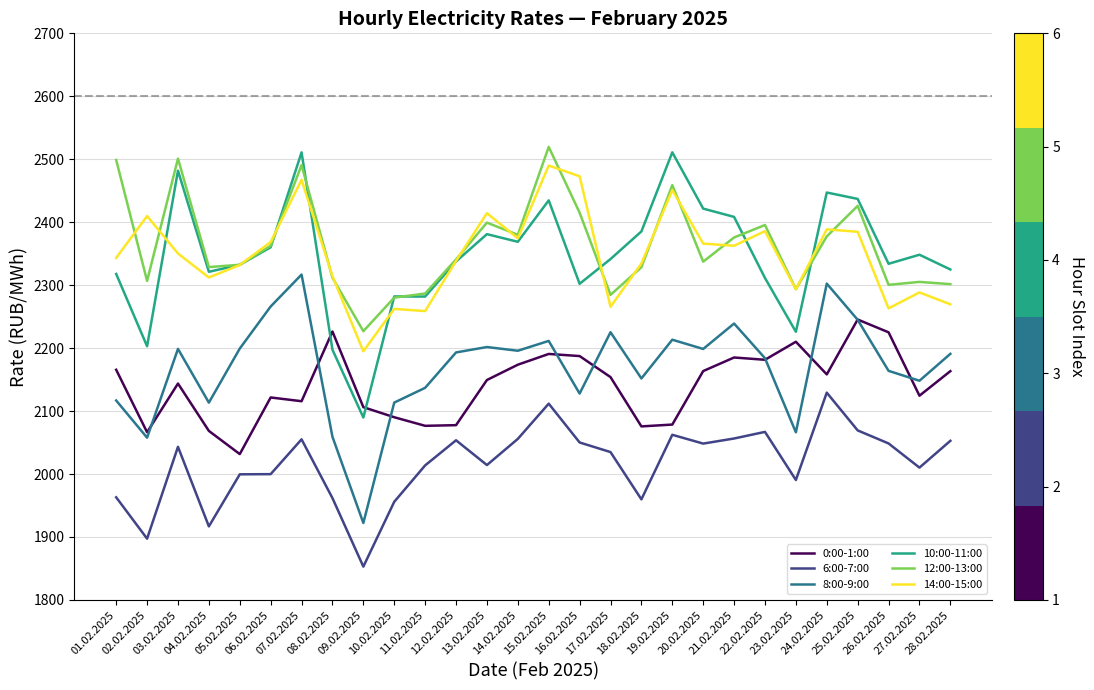

True or false: 8:00-9:00 and 10:00-11:00 intersect in this chart.

False